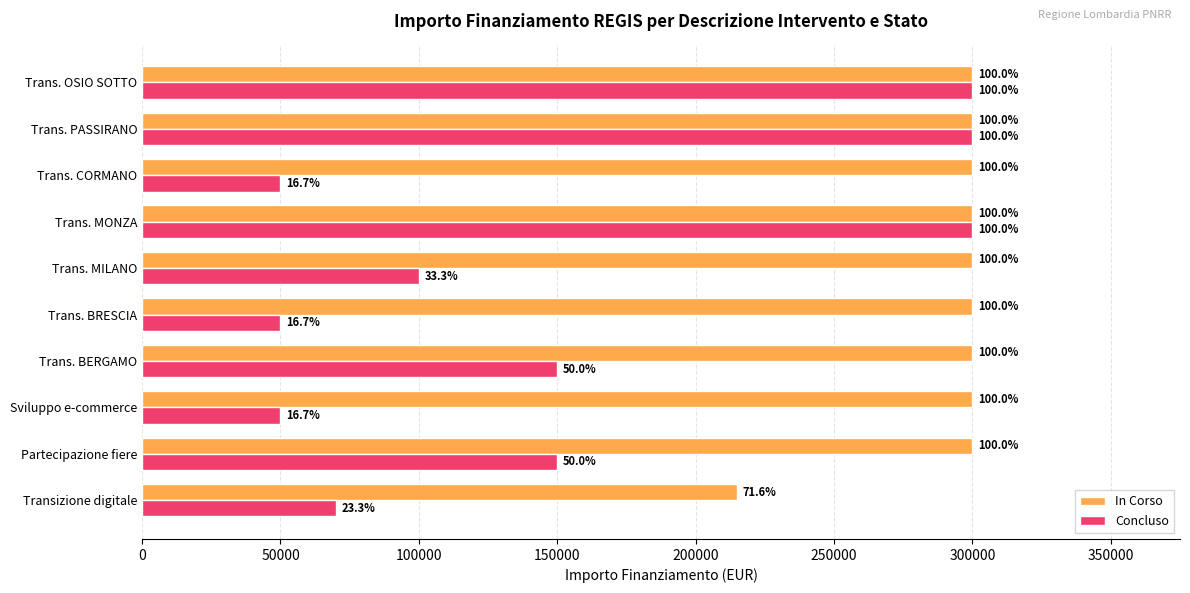

What are all the series names shown in the legend?

In Corso, Concluso